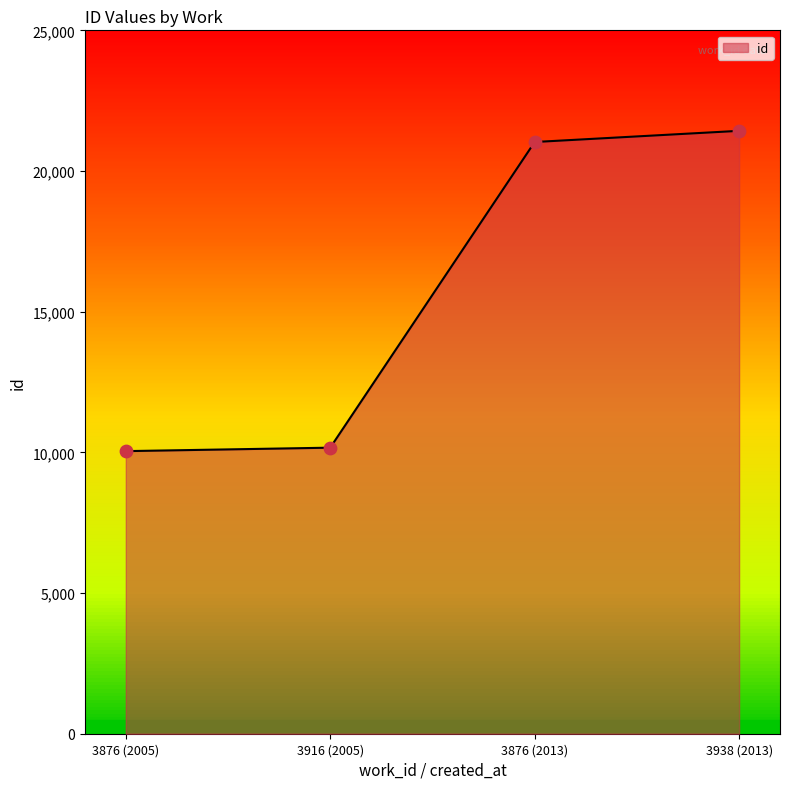

What is the ratio of the value at 3916 (2005) to the value at 3876 (2005)?

1.0